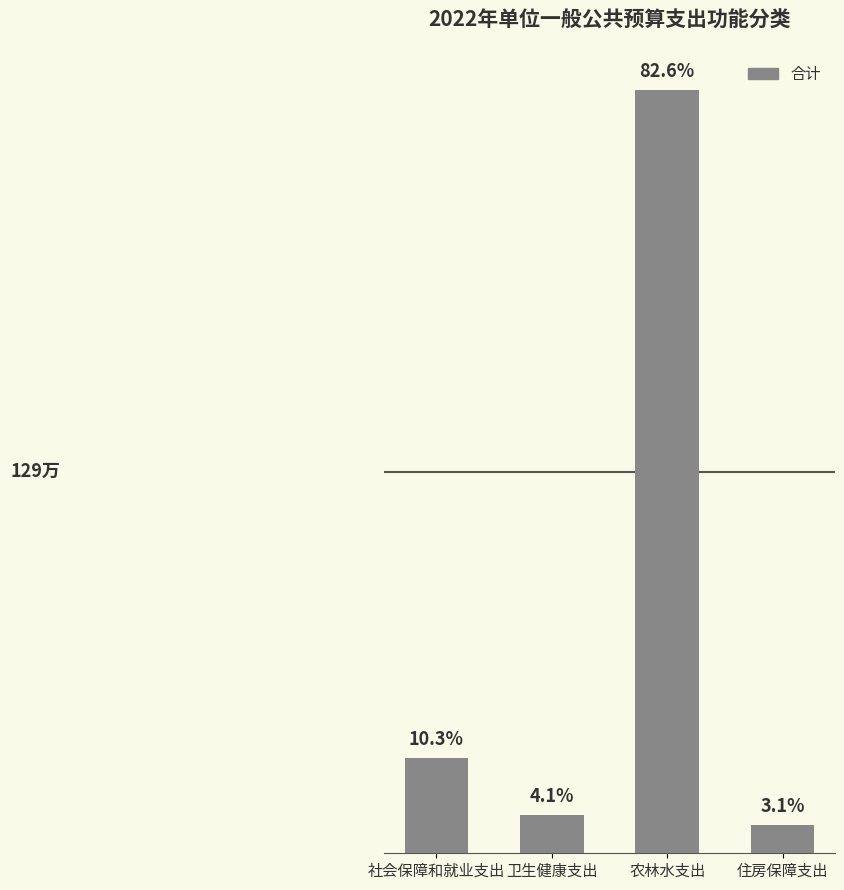

List the labels in order of value, largest first.

农林水支出, 社会保障和就业支出, 卫生健康支出, 住房保障支出